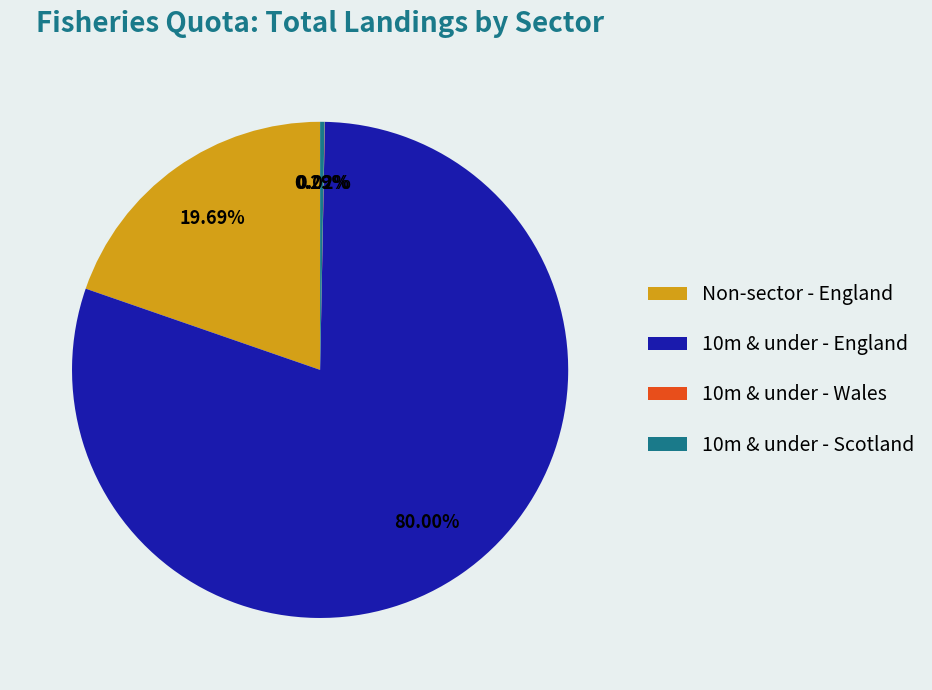

Is 10m & under - England the majority of the pie?

Yes